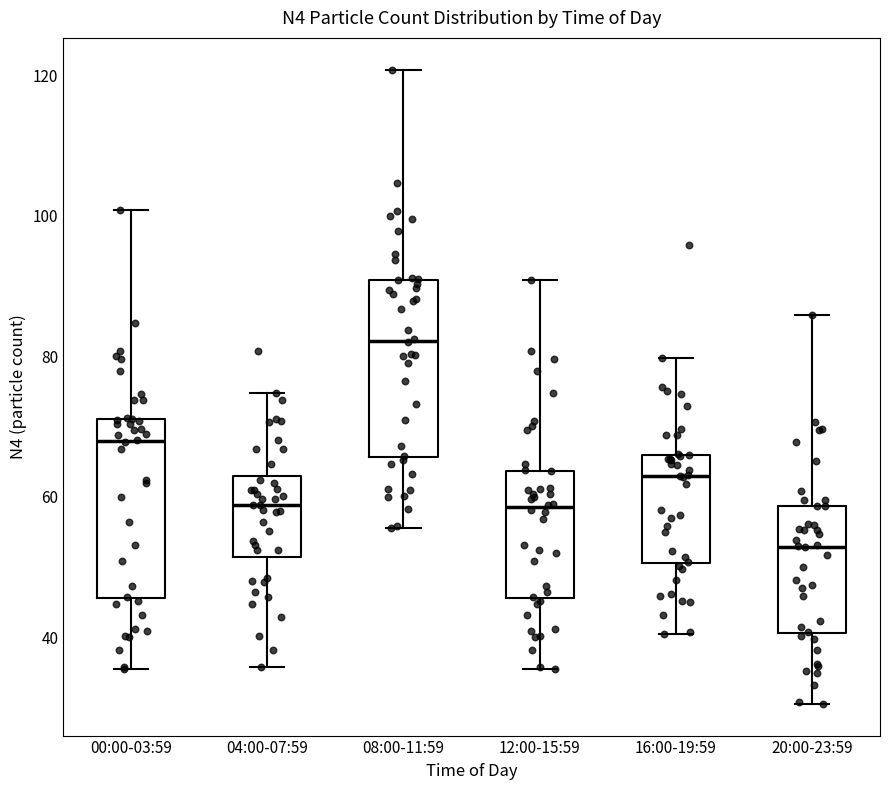

Reading left to right, read every box against the y-axis: the position of its median line, the range the box covers, and the ends of its whiskers. The values are not printed on the chart, so give them approximately, as read against the axis.

00:00-03:59: median 68, box 46 to 72, whiskers 36 to 100
04:00-07:59: median 58, box 52 to 62, whiskers 36 to 74
08:00-11:59: median 82, box 66 to 90, whiskers 56 to 120
12:00-15:59: median 58, box 46 to 64, whiskers 36 to 90
16:00-19:59: median 62, box 50 to 66, whiskers 40 to 80
20:00-23:59: median 52, box 40 to 58, whiskers 30 to 86